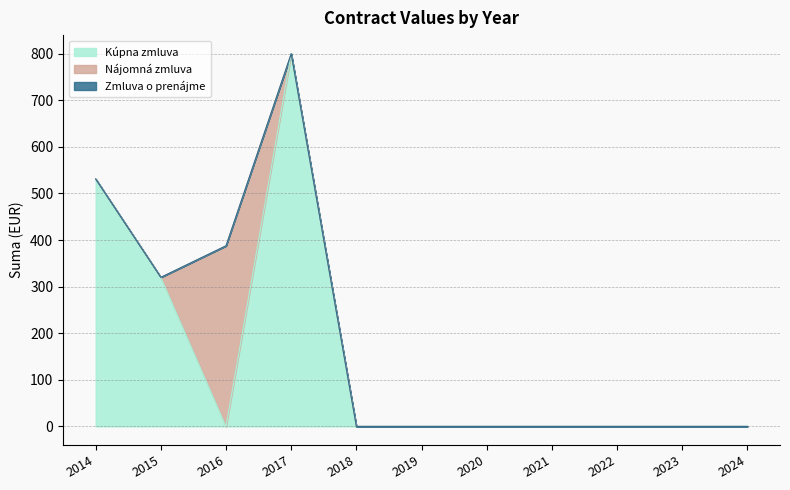

True or false: Kúpna zmluva and Zmluva o prenájme cross at least once.

False